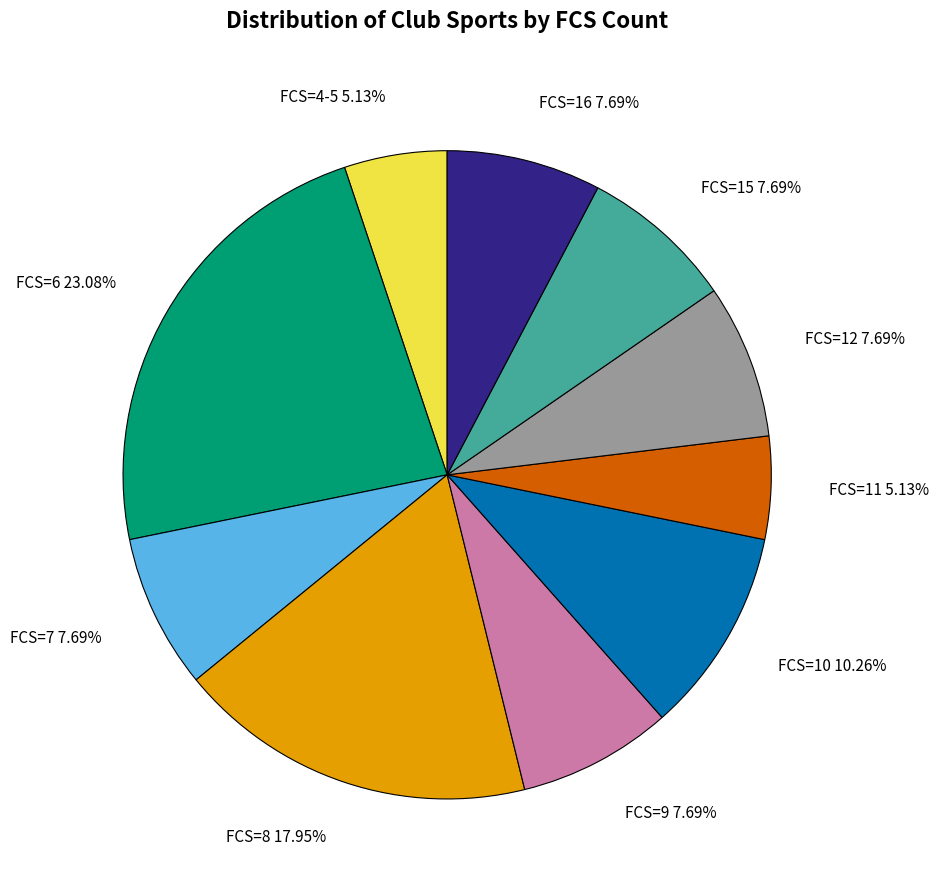

Do FCS=11 and FCS=7 together represent more than half of the pie?

No